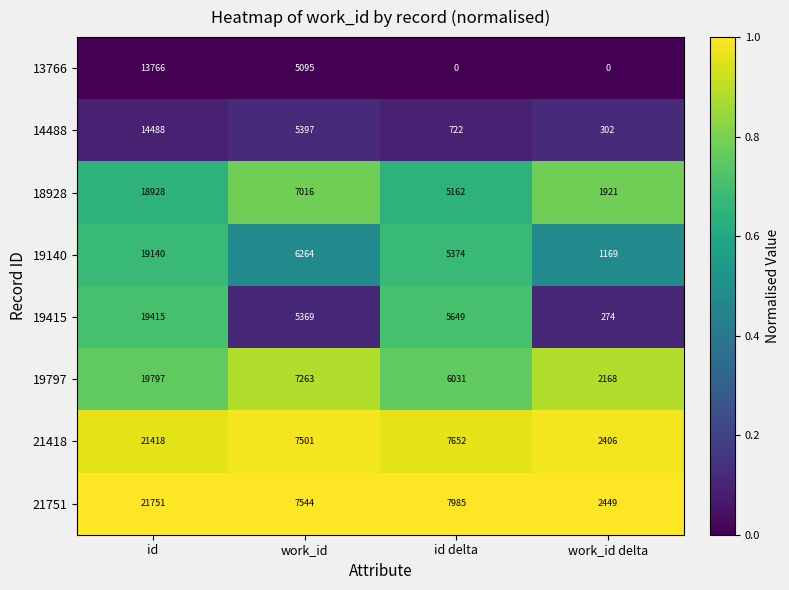

Which series has the largest range (max minus min)?

21751